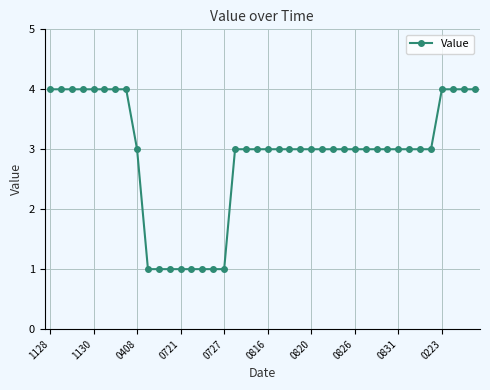

What is the maximum value shown in the chart?

4